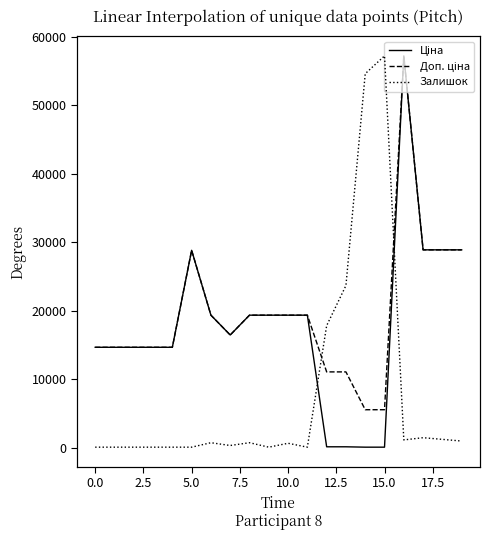

How many values in Залишок are above zero?

12